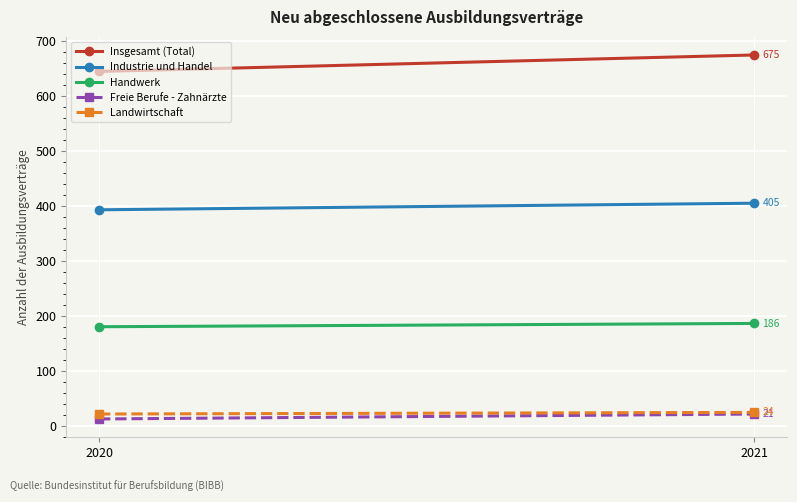

What is the difference between the Freie Berufe - Zahnärzte values at 2020 and 2021?

9